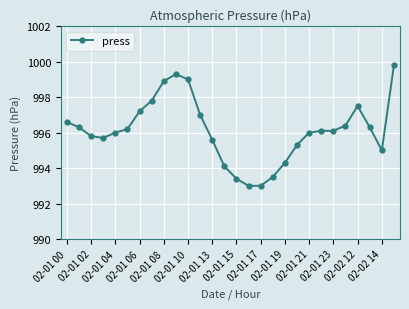

What is the greatest value displayed?

999.8